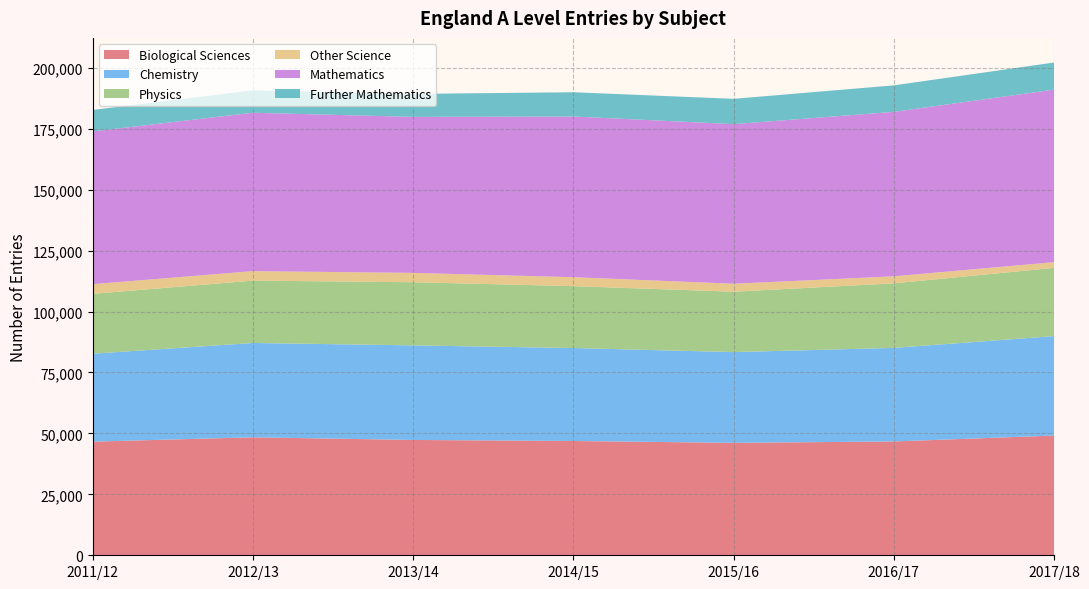

Reading right to left, list all the values displayed in this chart.

Biological Sciences: 2017/18=49115	2016/17=46690	2015/16=46129	2014/15=46885	2013/14=47310	2012/13=48398	2011/12=46621
Chemistry: 2017/18=40795	2016/17=38390	2015/16=37227	2014/15=38132	2013/14=38793	2012/13=38704	2011/12=36068
Physics: 2017/18=28005	2016/17=26465	2015/16=24772	2014/15=25395	2013/14=25913	2012/13=25574	2011/12=24557
Other Science: 2017/18=2340	2016/17=2895	2015/16=3270	2014/15=3669	2013/14=3832	2012/13=3888	2011/12=3985
Mathematics: 2017/18=70775	2016/17=67470	2015/16=65474	2014/15=65924	2013/14=64000	2012/13=64976	2011/12=62653
Further Mathematics: 2017/18=11115	2016/17=10865	2015/16=10376	2014/15=9950	2013/14=9424	2012/13=9219	2011/12=8804